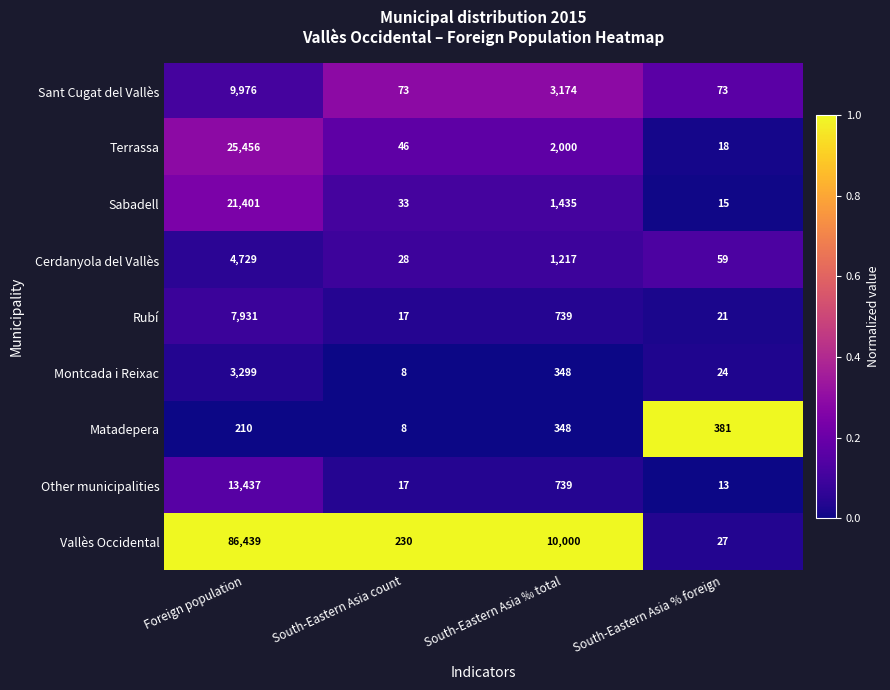

At which category does the chart reach its peak across all series?

Foreign population